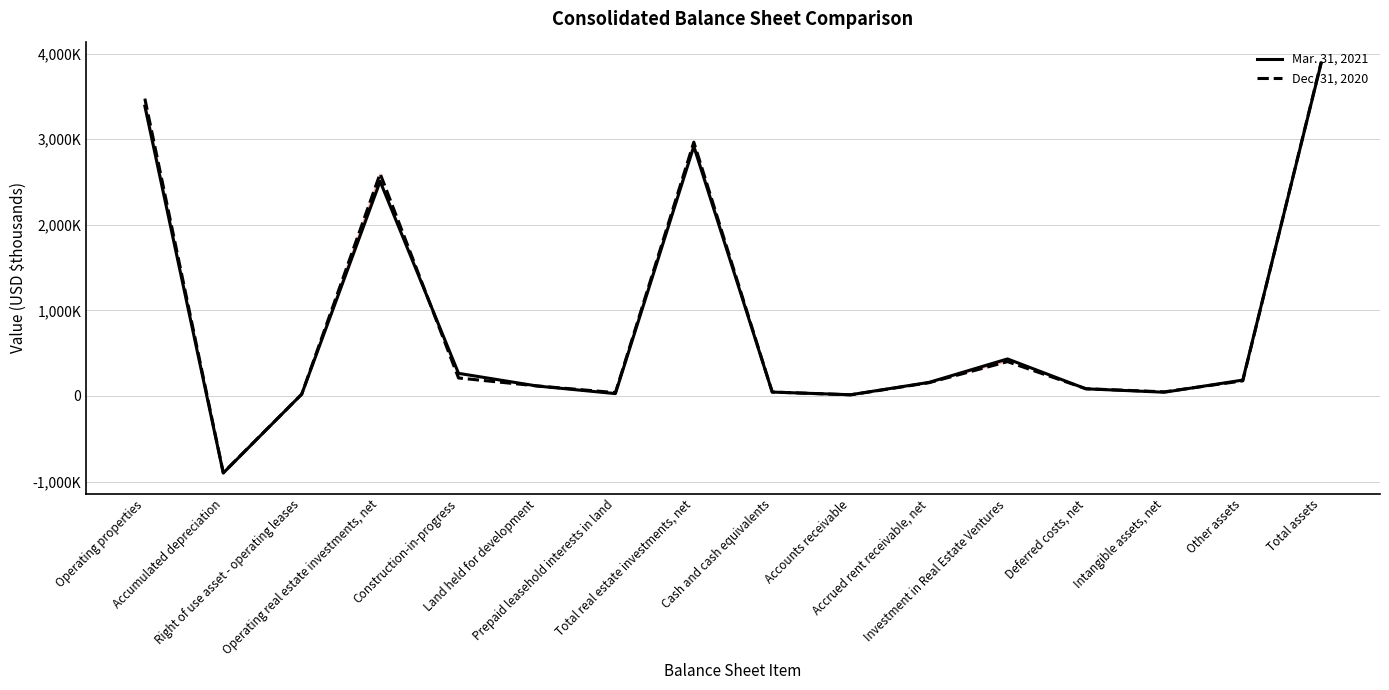

What is the maximum value shown in the chart?

3900106